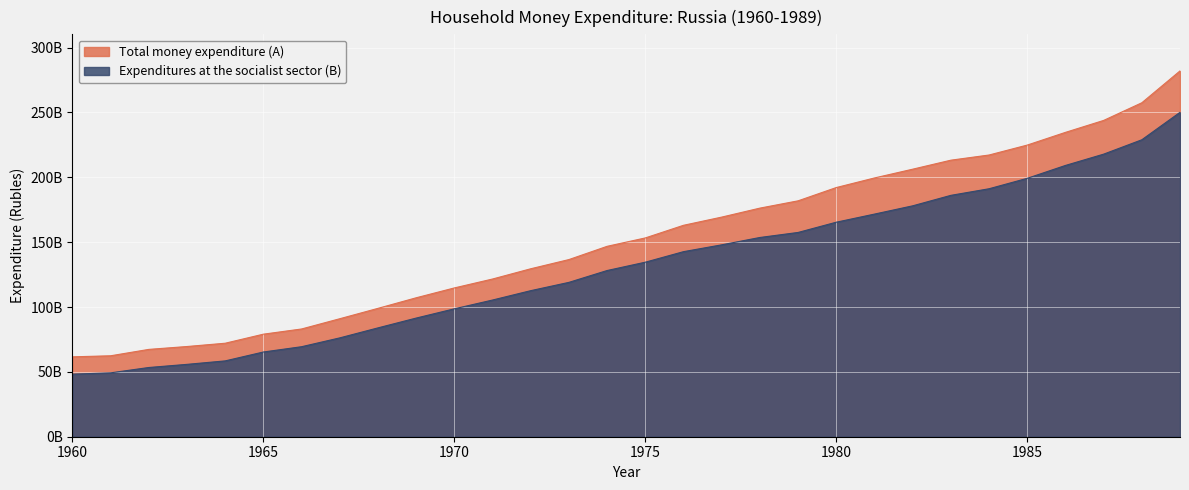

Reading right to left, what are all the values shown in this chart?

Total money expenditure (A): 282056518196.7	257487148628.7	243878382282.4	234666505100.2	224870916028.6	217211572234.9	213219995095.2	206278099518.0	199516984806.4	192125935923.3	181883930427.0	176260734746.2	169337192745.4	163018452440.8	153276821115.1	146807212874.7	136591968862.8	129498869619.5	121598109828.4	114724658961.9	107127929847.3	98974462841.4	90975880900.8	83074425944.1	79066530661.8	72087383104.9	69553899894.2	67335119565.5	62405832574.3	61592043787.9
Expenditures at the socialist sector (B): 250127342400.5	228960220513.2	217876602564.0	209167778516.4	199244424301.8	191197119097.0	186109864297.9	178027447859.5	171660199626.5	165406676505.0	157502041521.3	153622678709.4	147959851813.6	142693949457.2	134573279325.4	128149456571.1	119019746493.4	112621755027.9	105397134450.3	98625930529.3	91482570622.5	83924262343.7	76211873497.9	69407149783.8	65325106241.9	58469558540.9	55797792869.5	53373865355.0	49252036614.1	48239440174.6